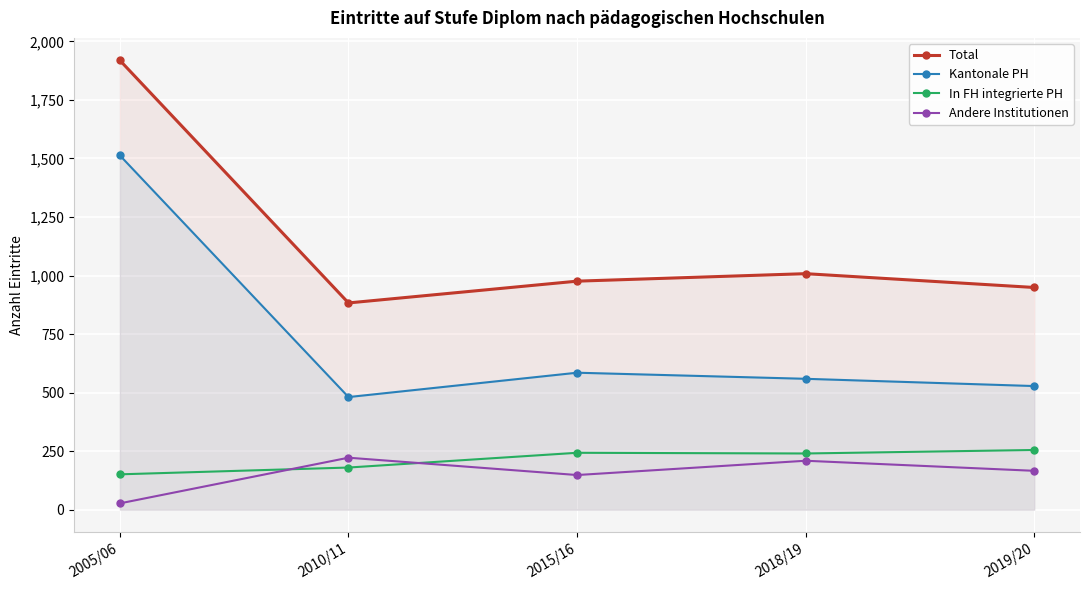

What is the value of the Kantonale PH point at the 1st from the left?

1513